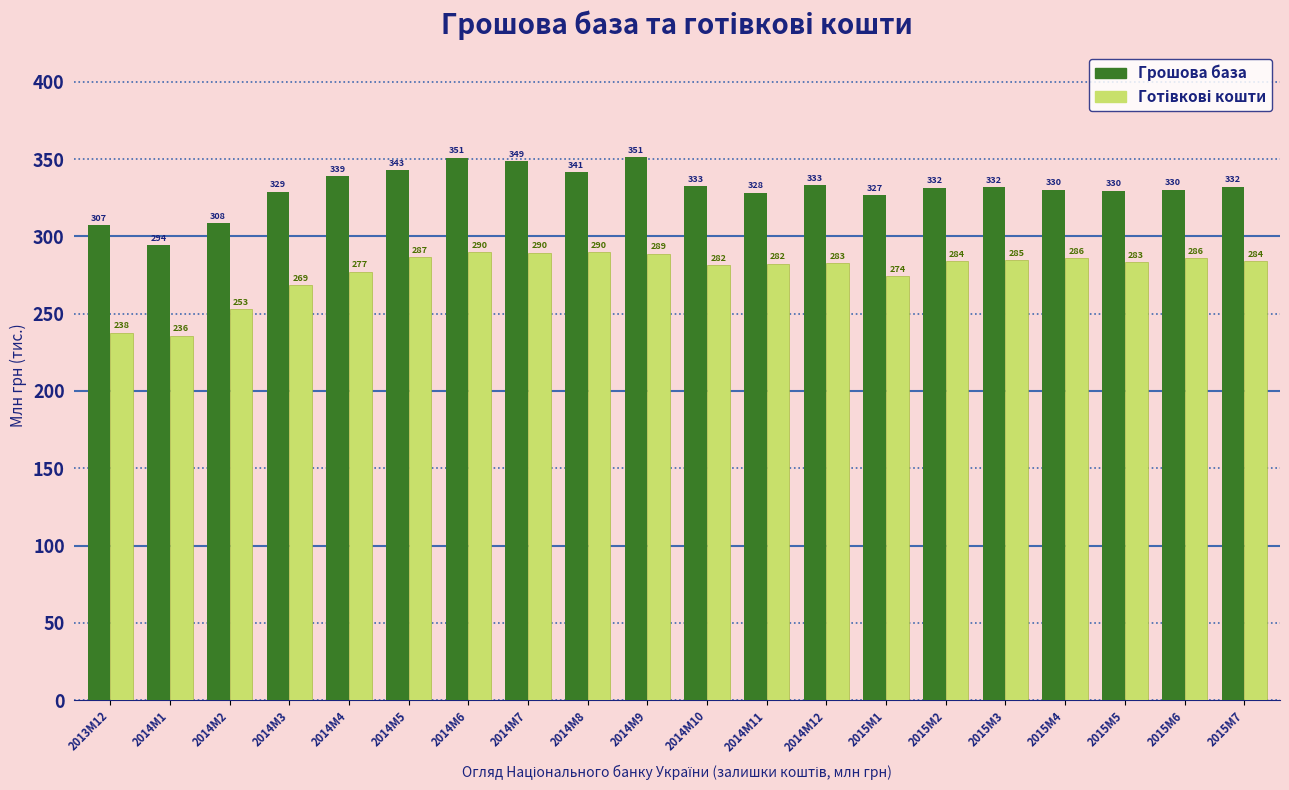

Read the Грошова база value at 2015M3.

332.0